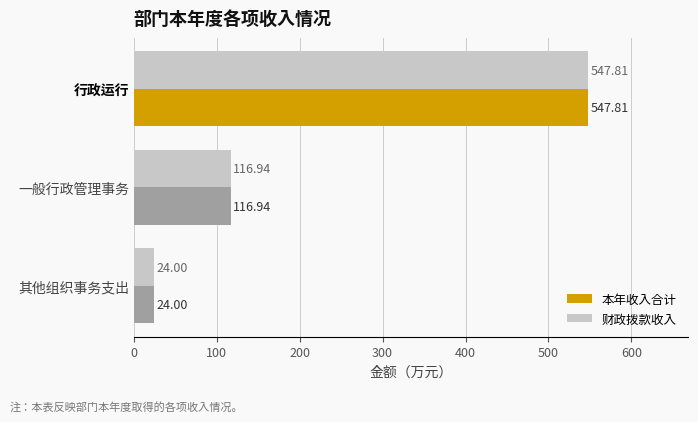

Which label corresponds to the smallest value in the chart?

其他组织事务支出